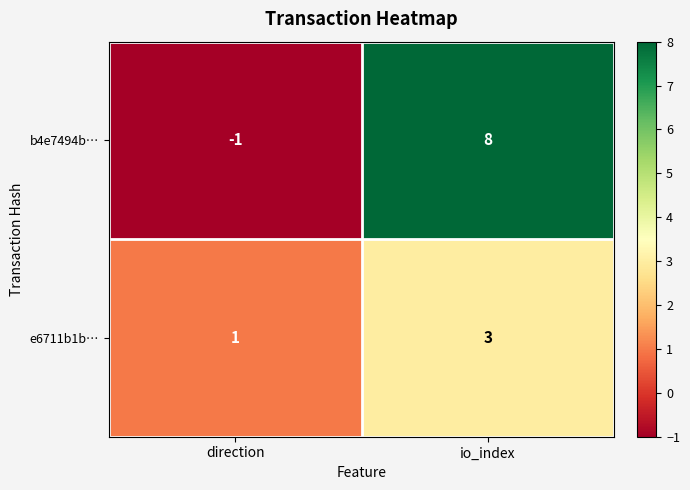

At which label does b4e7494b… reach its minimum?

direction